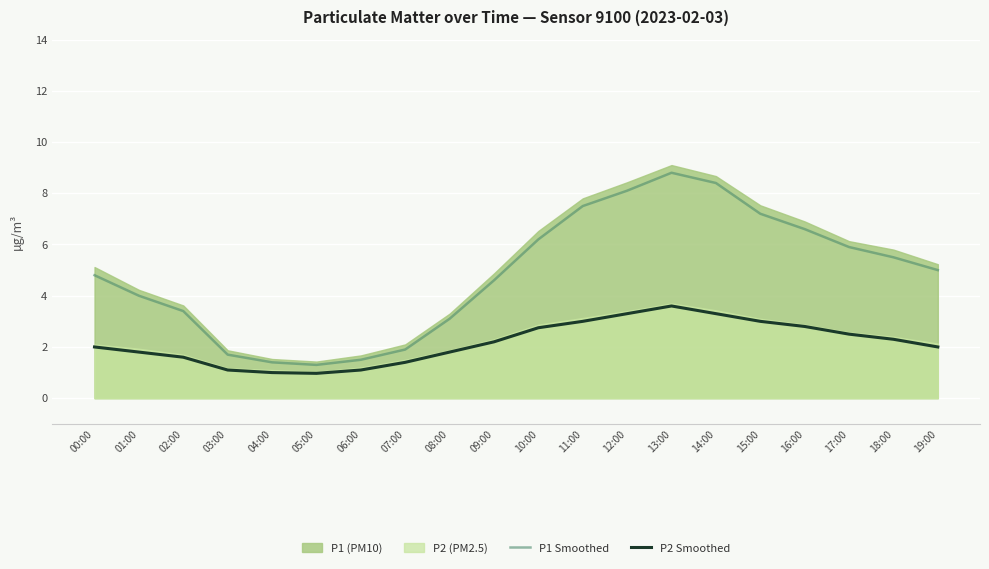

Which category has the highest value in the P2 Smoothed series?

13:00